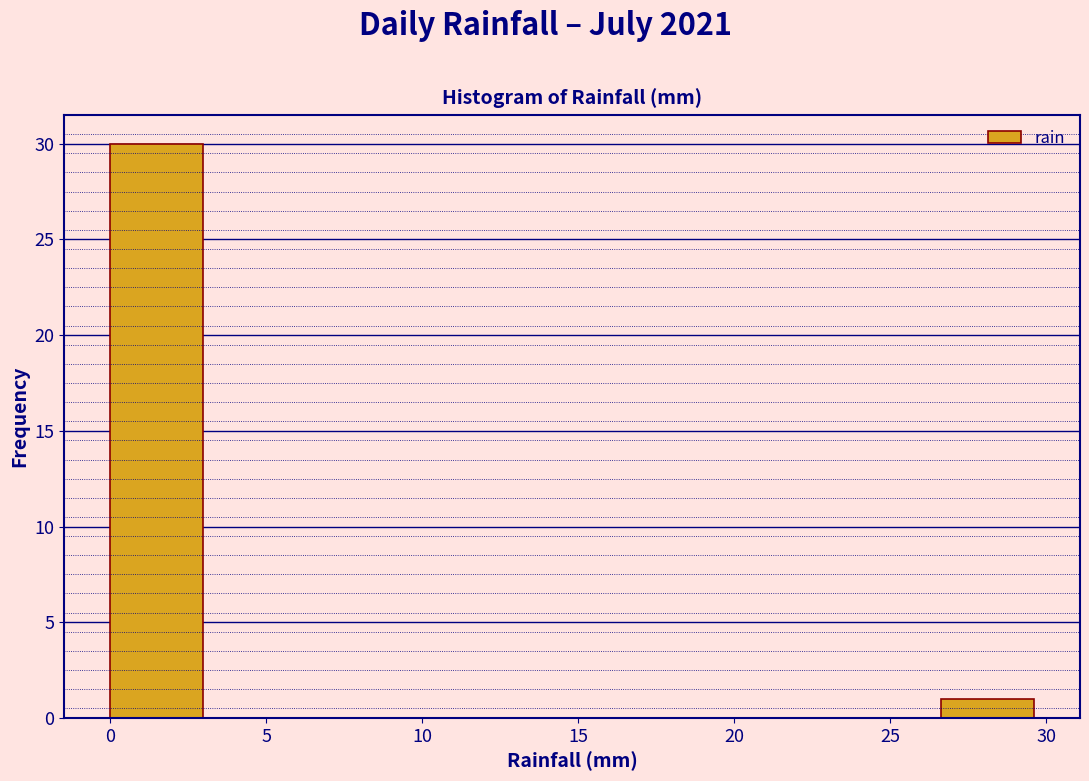

What is the height of the bar covering 0.0 to 3.0 on the x-axis? Neither the bar edges nor the heights are printed on the chart, so give them approximately, as read against the axes.

30